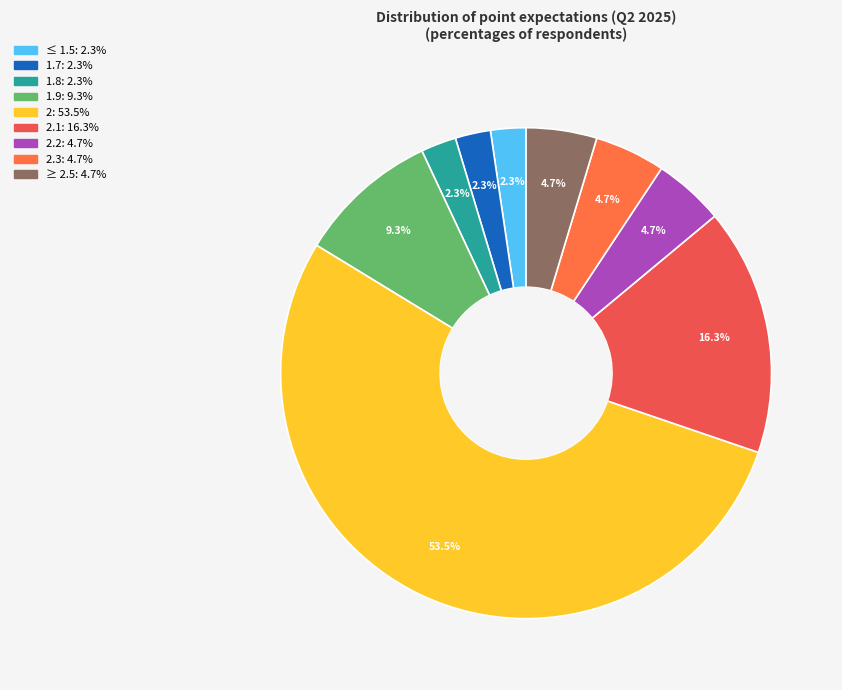

How many segments does this pie chart have?

9